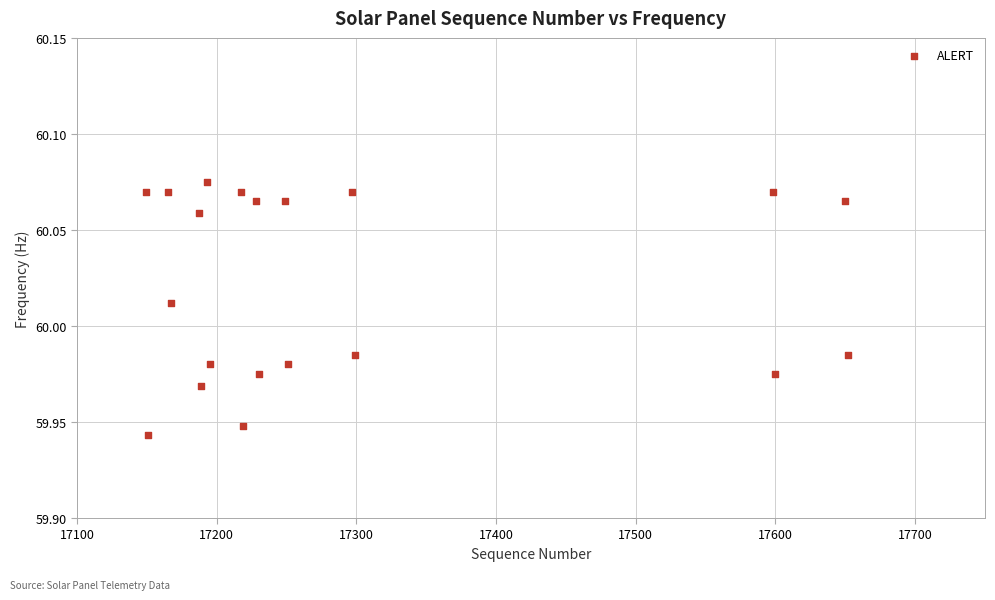

What is the range of X values (max minus min)?

503.0